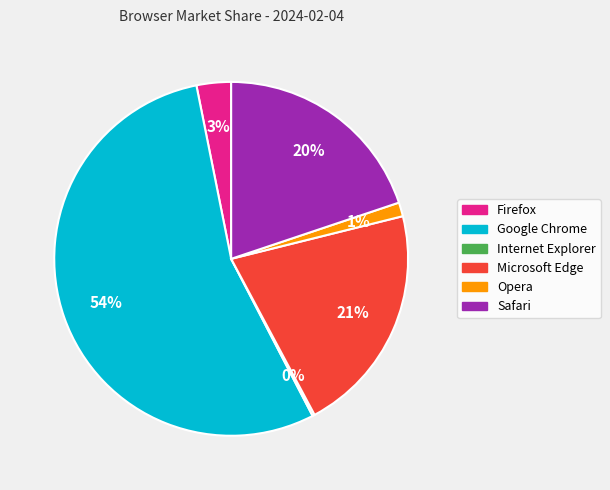

To the nearest percent, what portion does Firefox represent?

3%